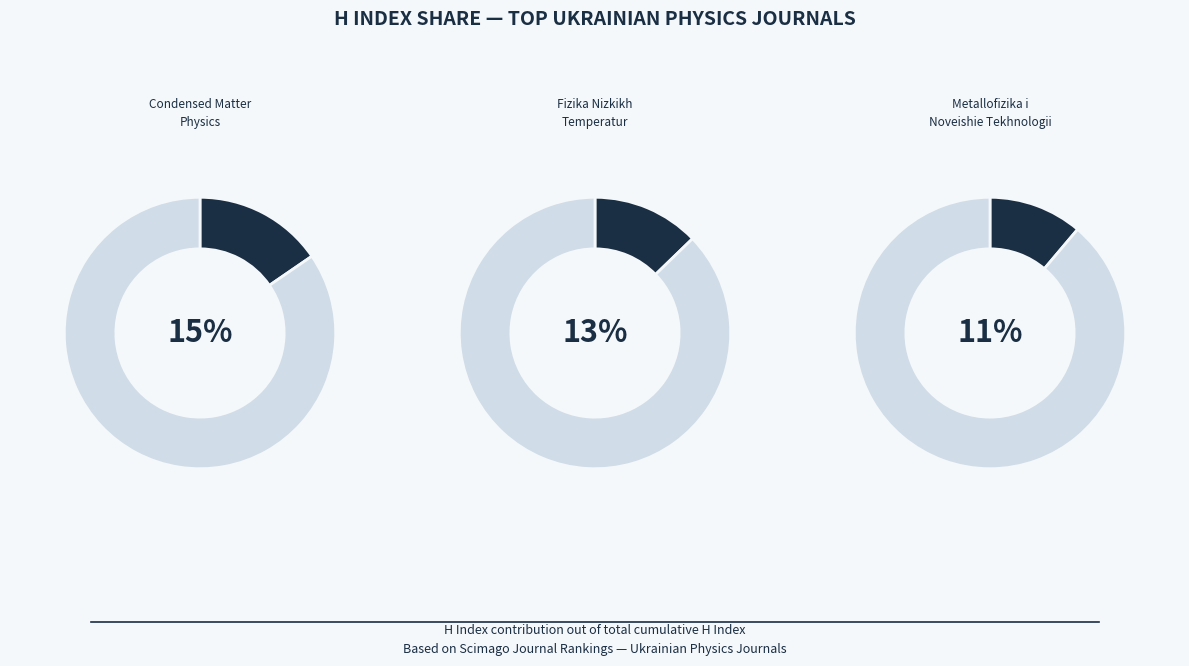

Is it true that Condensed Matter Physics is 15% of the pie?

True